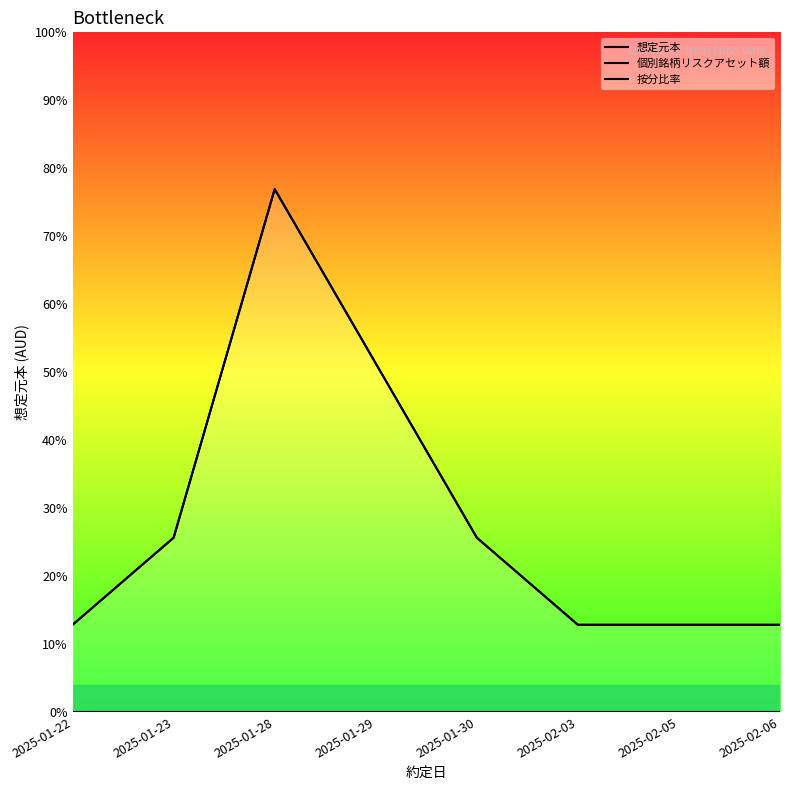

What is the total value across all series at 2025-02-06?

772357.4